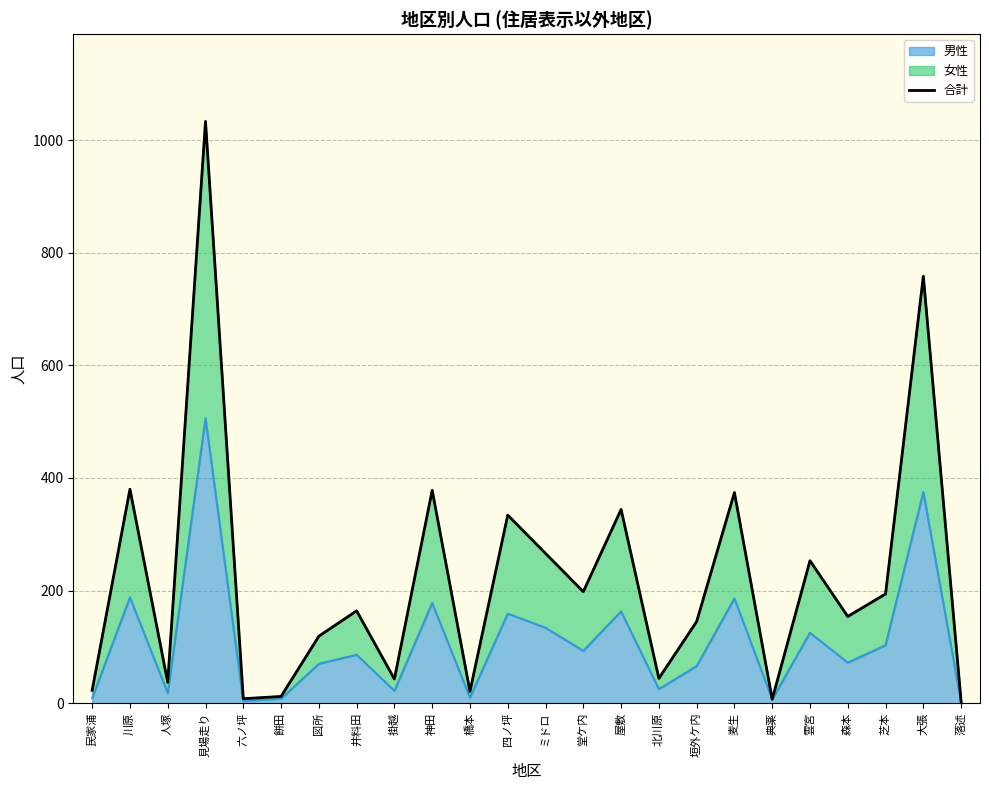

What position from the left is 川原?

2